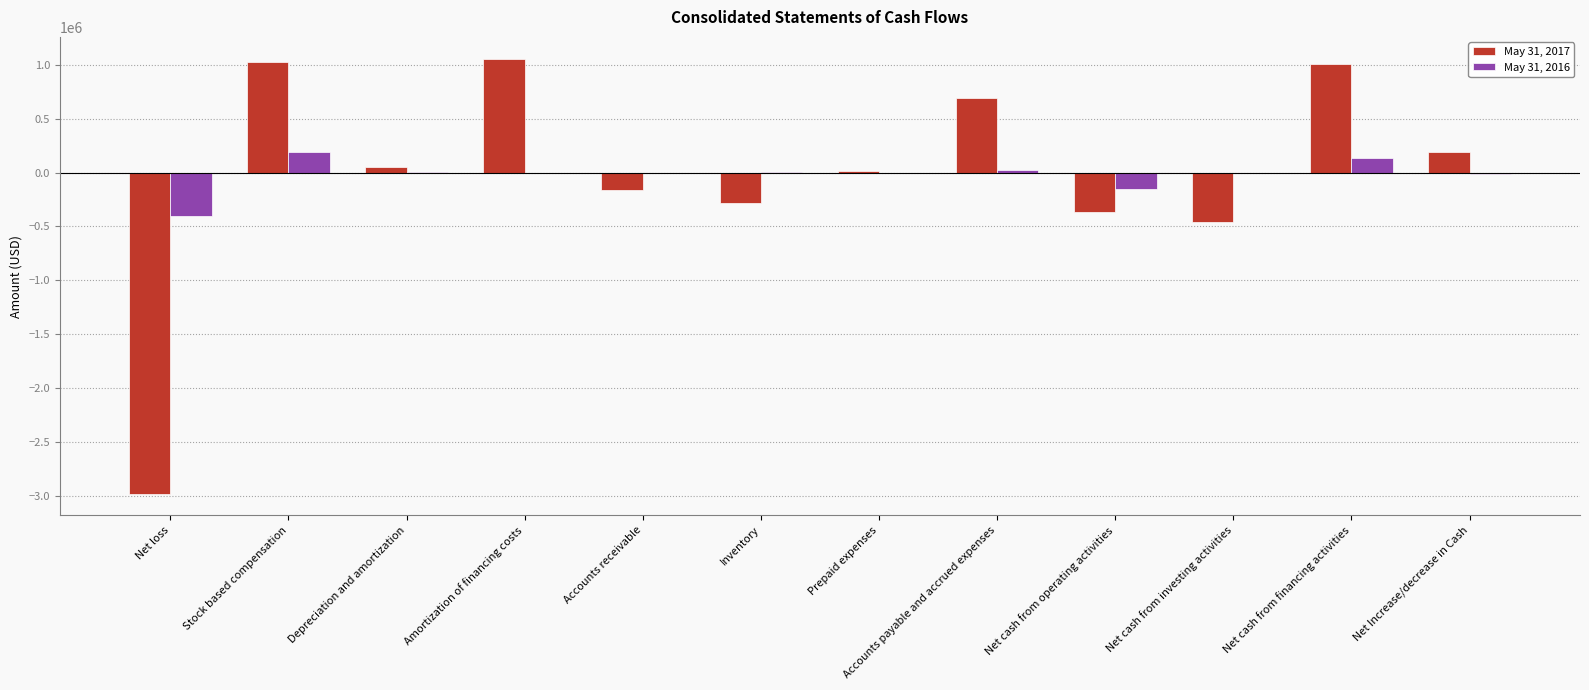

The May 31, 2017 series shows 190357 at Net Increase/decrease in Cash. True or false?

True